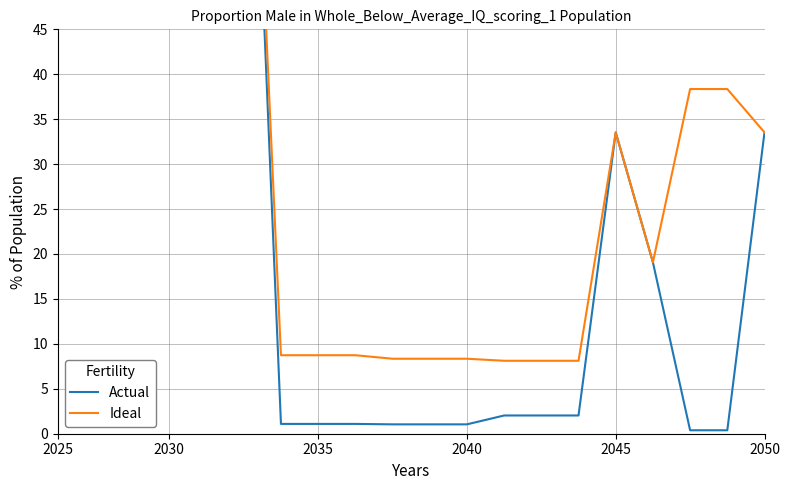

List the series in order of their overall mean, lowest first.

Actual, Ideal